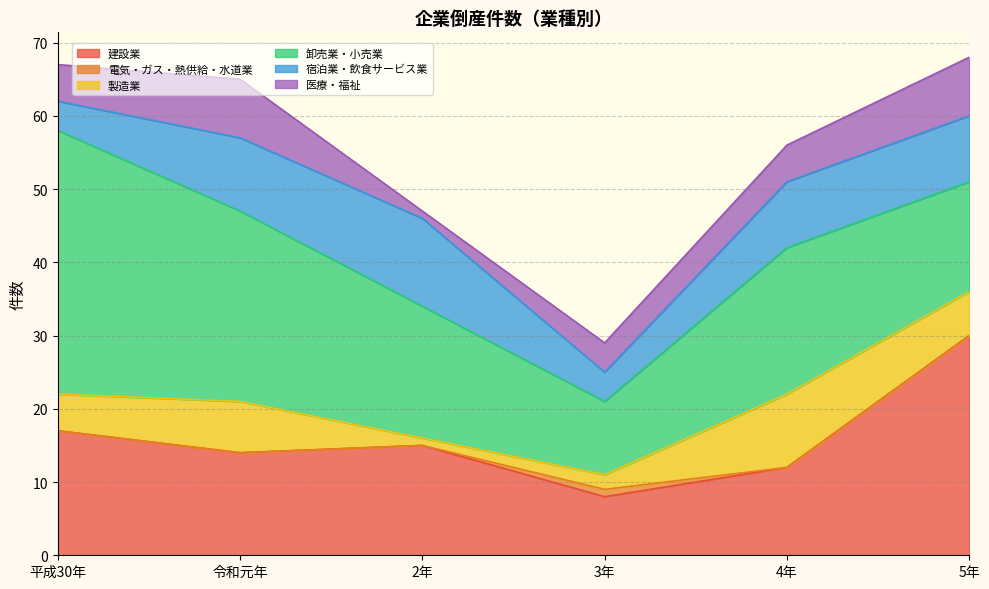

True or false: 宿泊業・飲食サービス業 has more than 1 points higher than both neighbors.

False